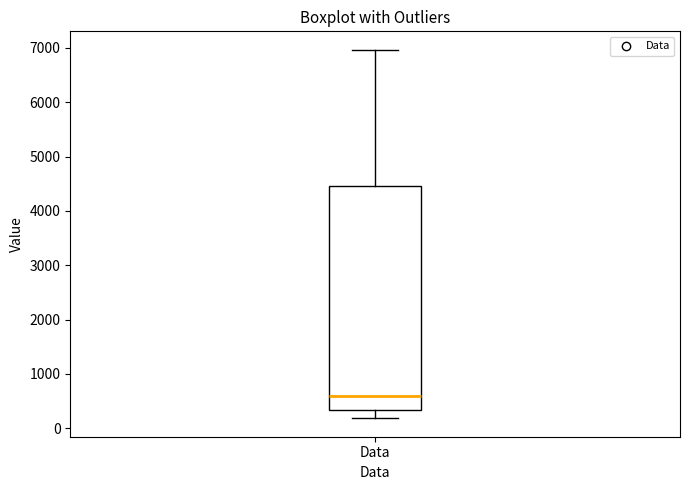

Transcribe this box plot: give where the median line is, the range the box spans, and where the two whiskers end, as read against the y-axis. The values are not printed on the chart, so give them approximately, as read against the axis.

median 600, box 300 to 4500, whiskers 200 to 7000